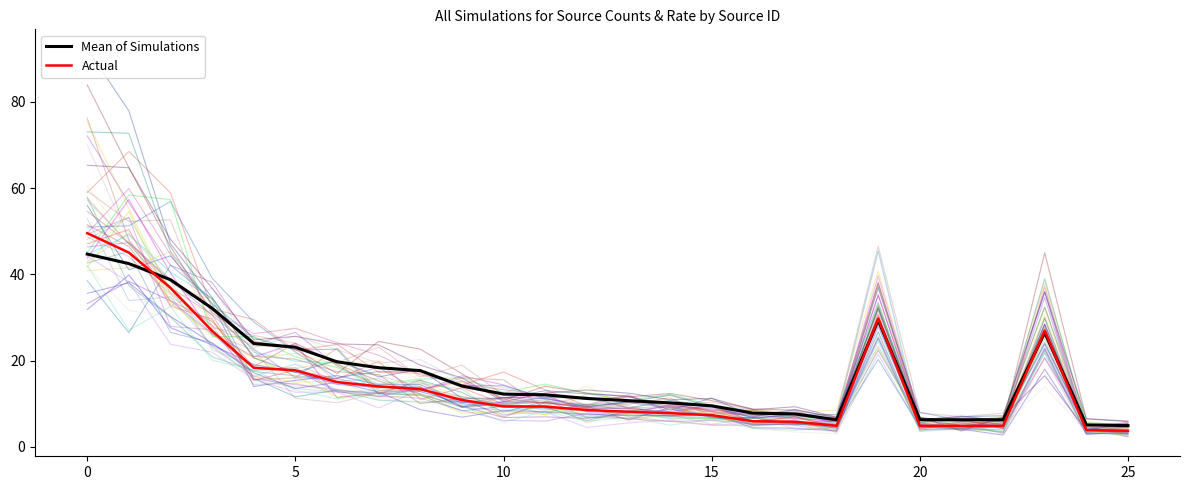

Which category has the highest value in the Mean of Simulations series?

0